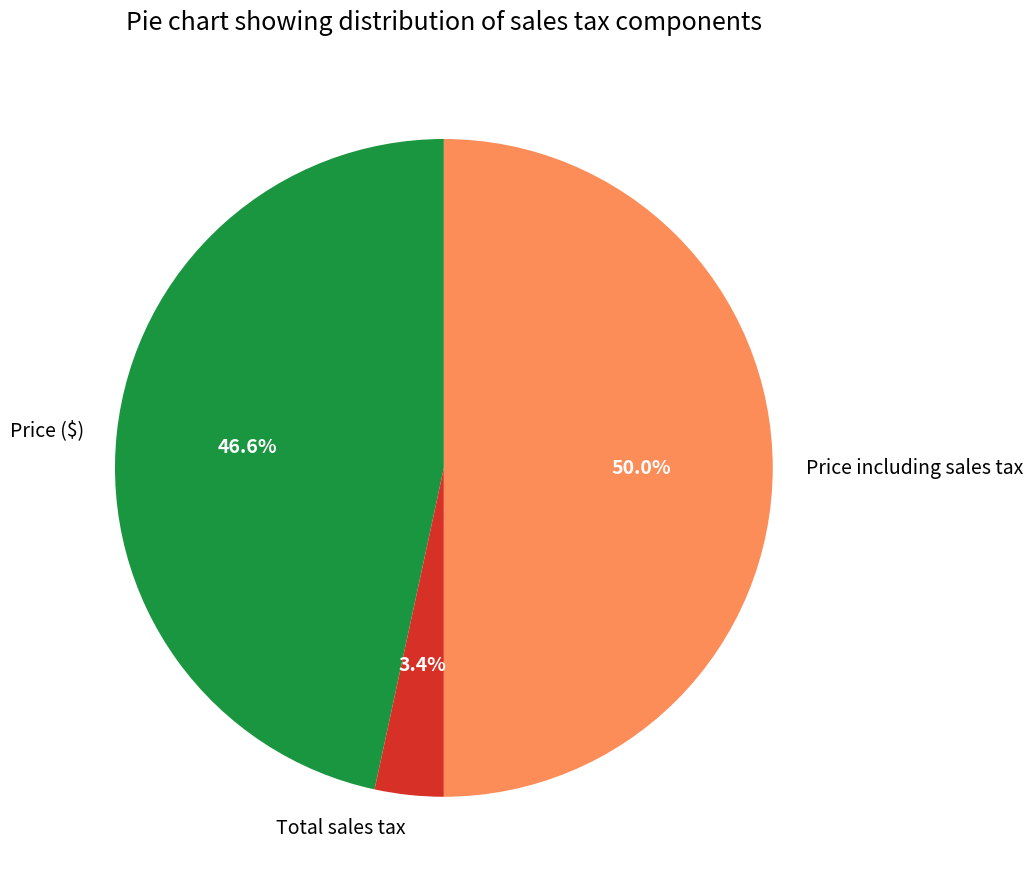

True or false: Price ($) accounts for 59% of the total.

False